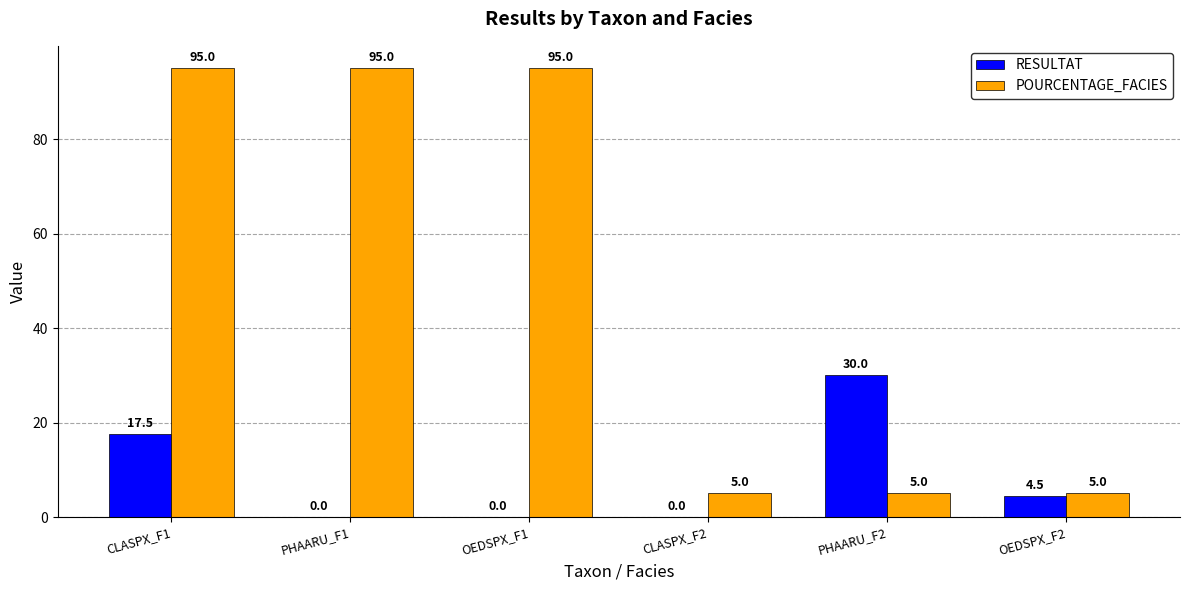

Reading right to left, transcribe all the data shown in this chart.

RESULTAT: OEDSPX_F2=4.5	PHAARU_F2=30.0	CLASPX_F2=0.0	OEDSPX_F1=0.0	PHAARU_F1=0.0	CLASPX_F1=17.5
POURCENTAGE_FACIES: OEDSPX_F2=5.0	PHAARU_F2=5.0	CLASPX_F2=5.0	OEDSPX_F1=95.0	PHAARU_F1=95.0	CLASPX_F1=95.0